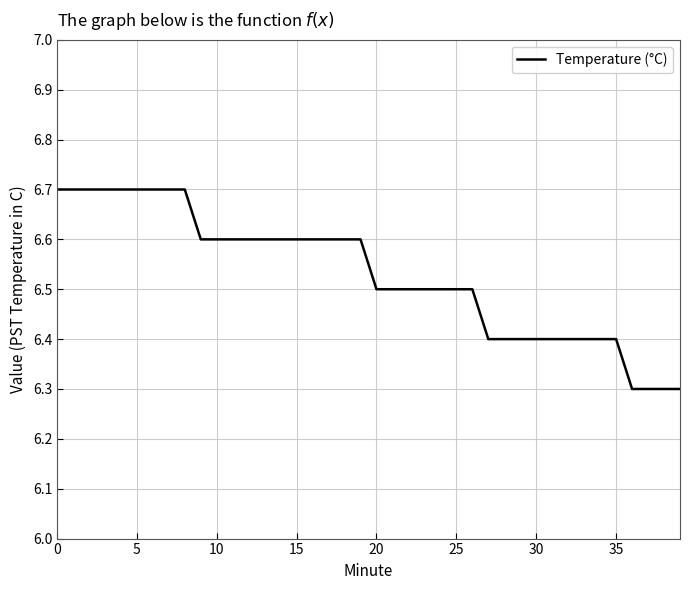

What is the smallest value displayed?

6.3